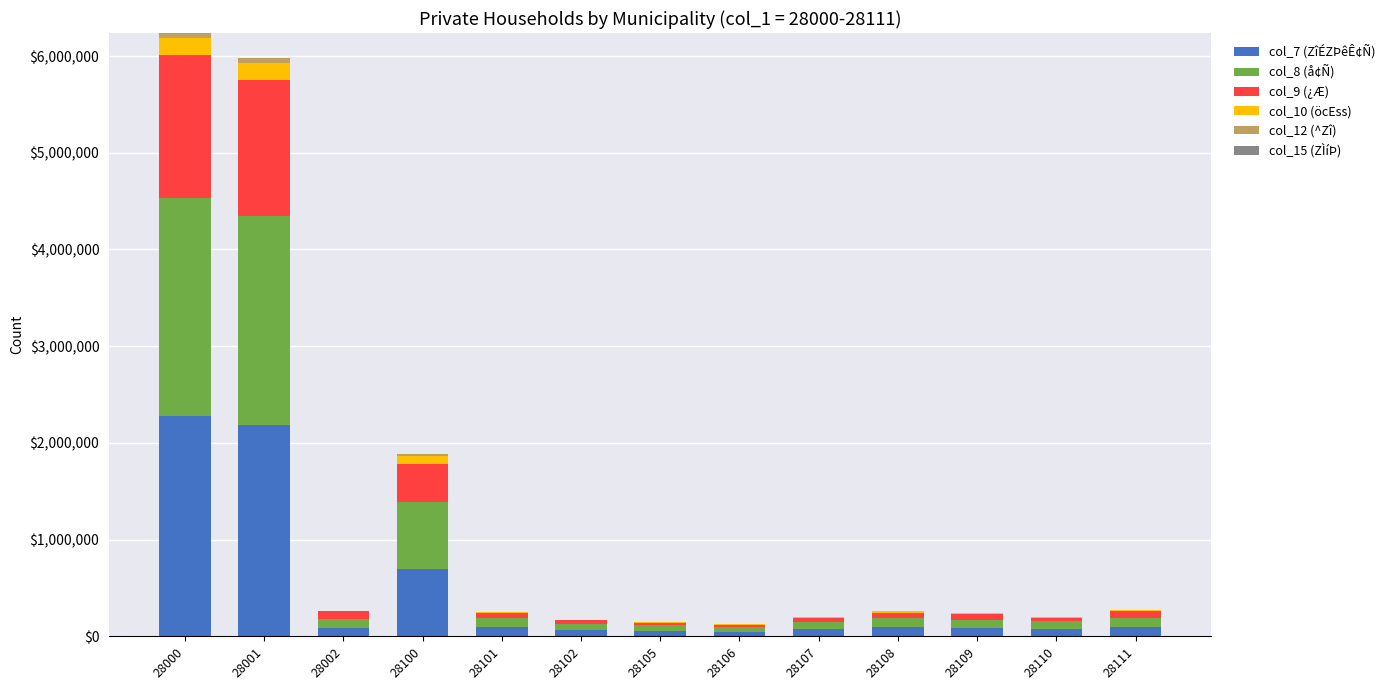

The value of col_7 (ZîÉZÞêÊ¢Ñ) at 28100 is 396573. True or false?

False